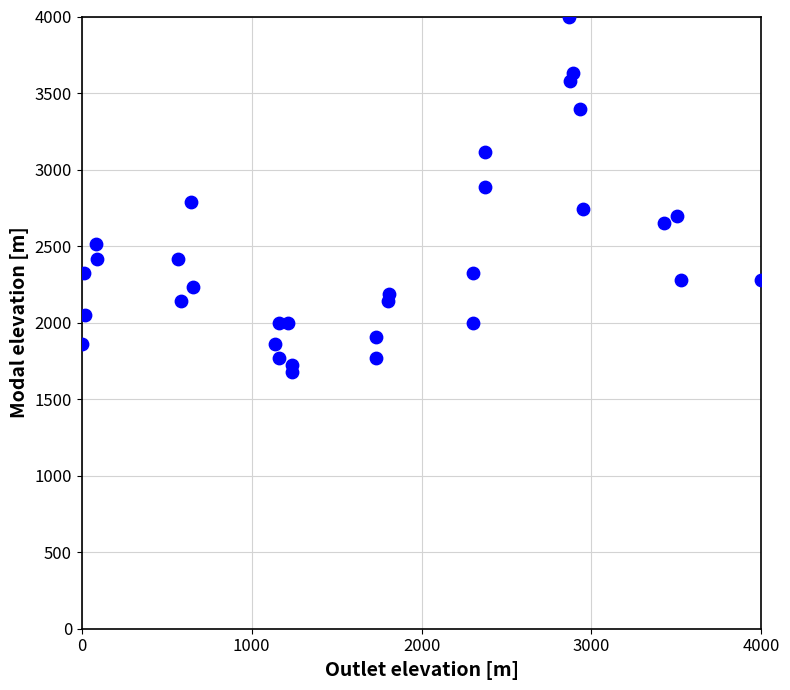

What is the range of Y values (max minus min)?

2325.6